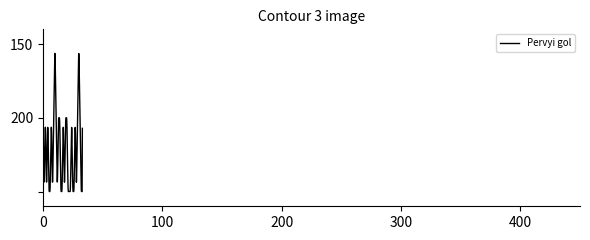

Where is the first local minimum?

3